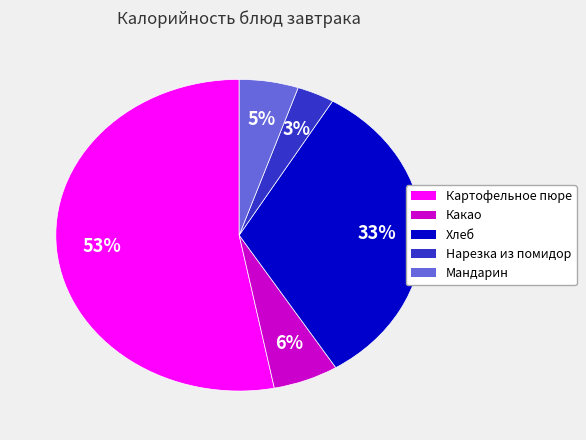

To the nearest percent, what is the difference between the largest and smallest slice percentages?

50%